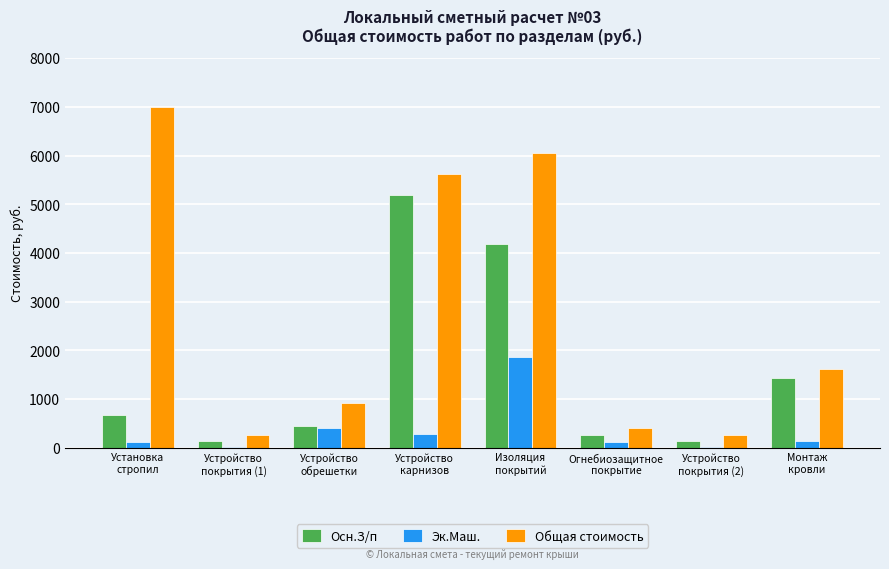

What are all the series names shown in the legend?

Осн.З/п, Эк.Маш., Общая стоимость